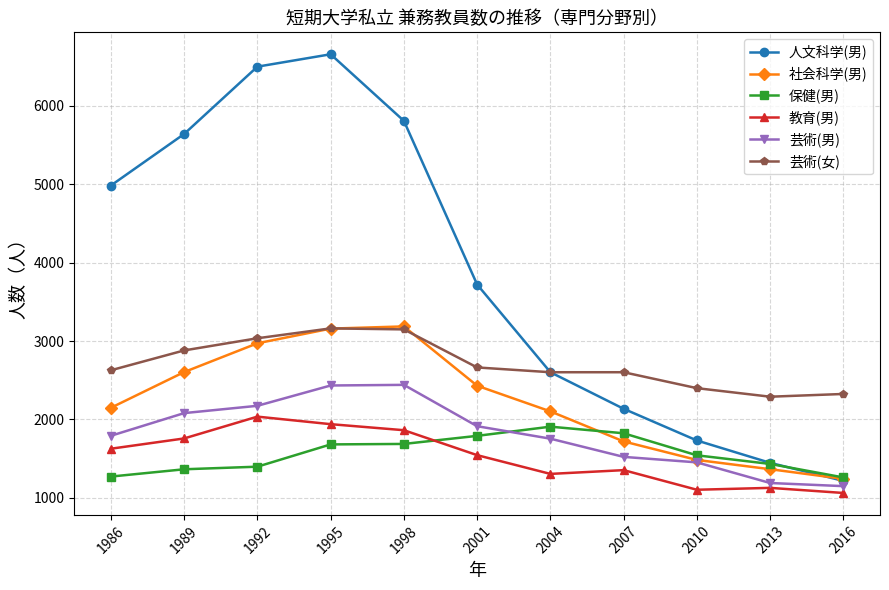

What is the maximum value for 教育(男)?

2036